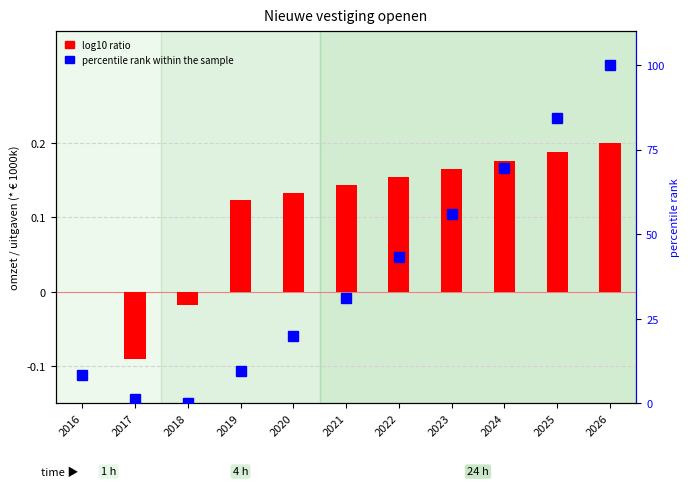

Reading left to right, what are all the values shown in this chart?

log10 ratio: 0.0	-0.1	-0.0	0.1	0.1	0.1	0.2	0.2	0.2	0.2	0.2
percentile rank within the sample: 8.4	1.4	0.0	9.6	20.0	31.1	43.1	56.0	69.7	84.4	100.0